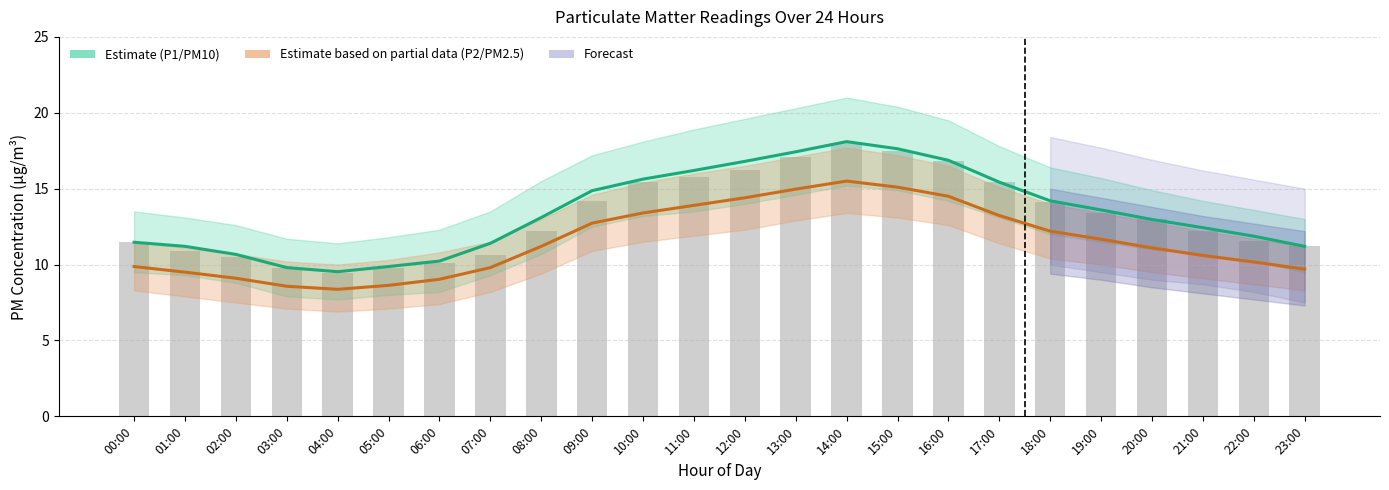

What is the sum of all Raw readings values?

316.8